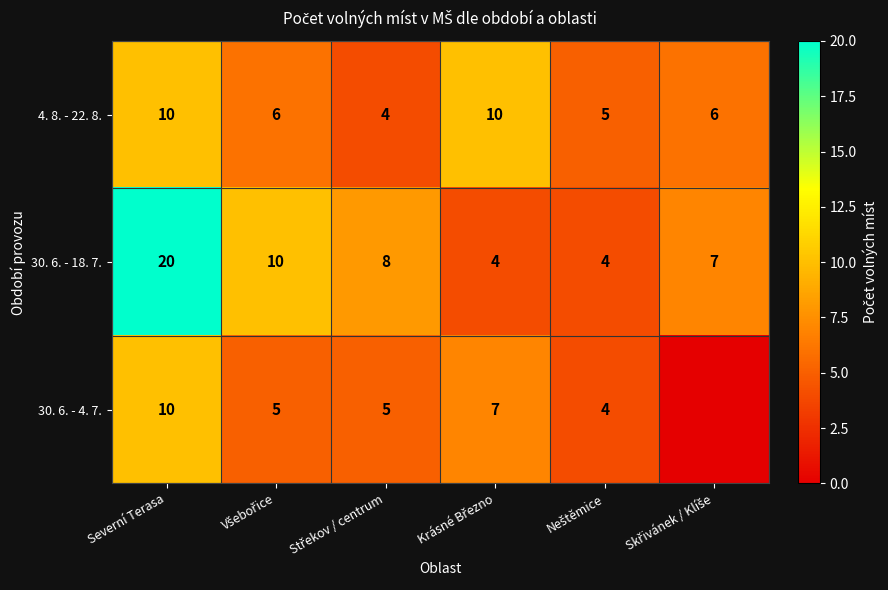

At how many categories does at least one series exceed 12?

1